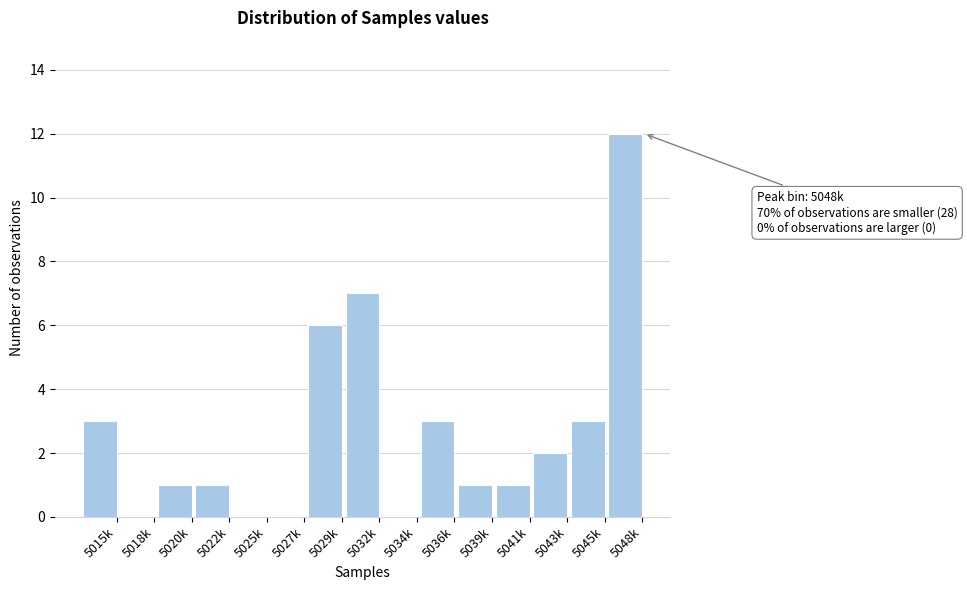

Reading left to right, extract all data points from this chart.

5015k=3	5018k=0	5020k=1	5022k=1	5025k=0	5027k=0	5029k=6	5032k=7	5034k=0	5036k=3	5039k=1	5041k=1	5043k=2	5045k=3	5048k=12